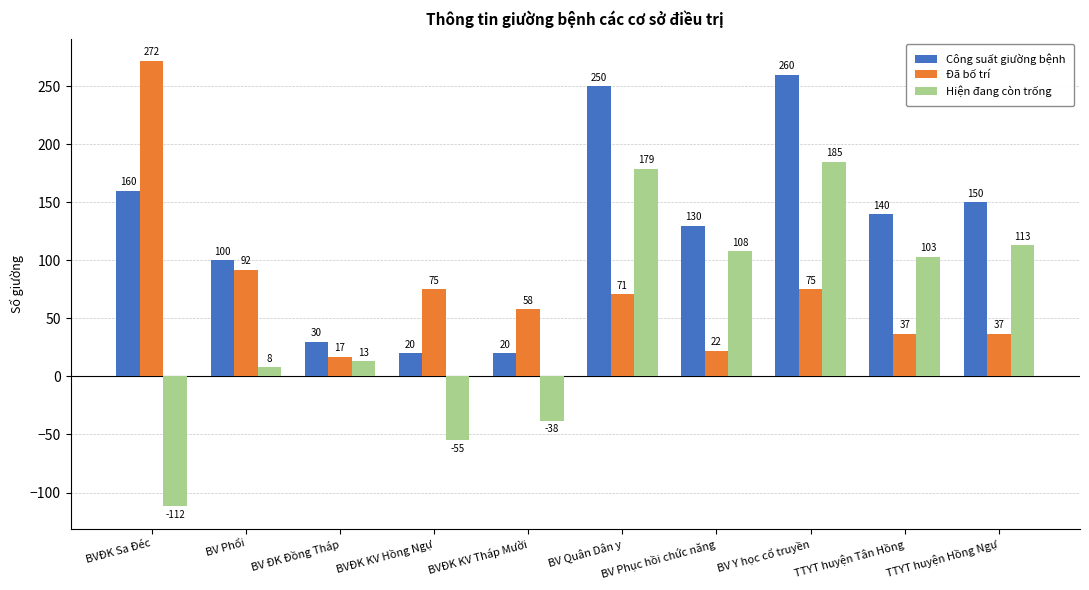

At which label does Đã bố trí reach its minimum?

BV ĐK Đồng Tháp